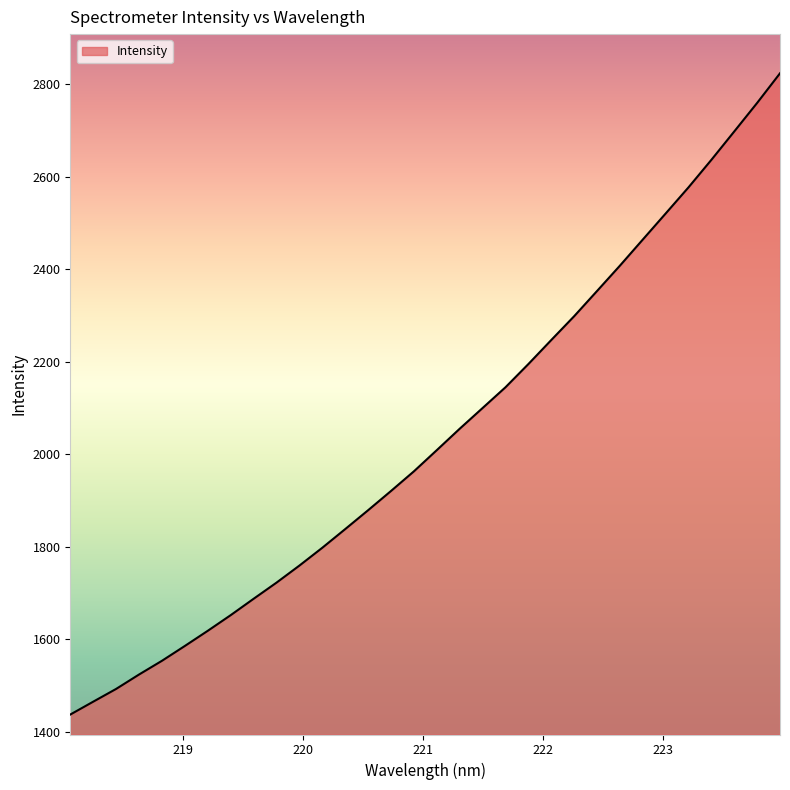

What is the difference between the maximum and minimum values?

1385.7